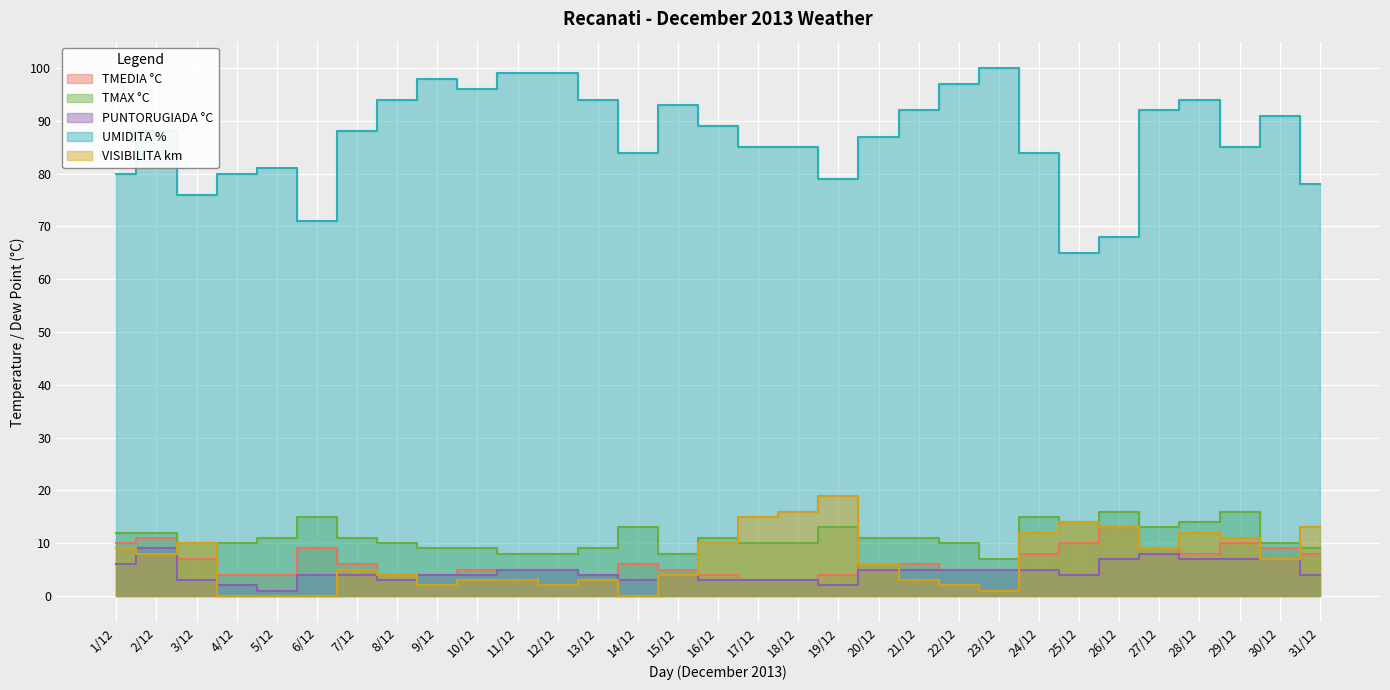

How many data points in UMIDITA % are above 88?

14